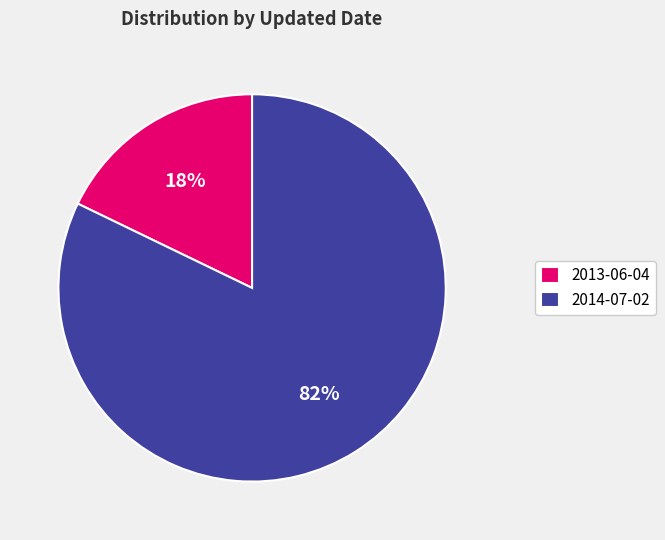

Which slice is the smallest?

2013-06-04